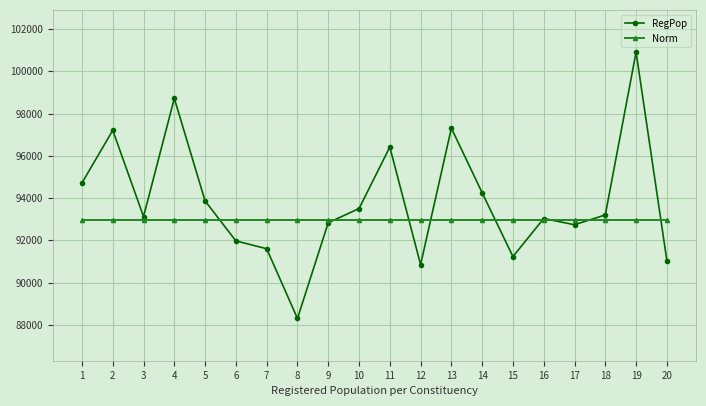

Which series has the largest total across all categories?

RegPop